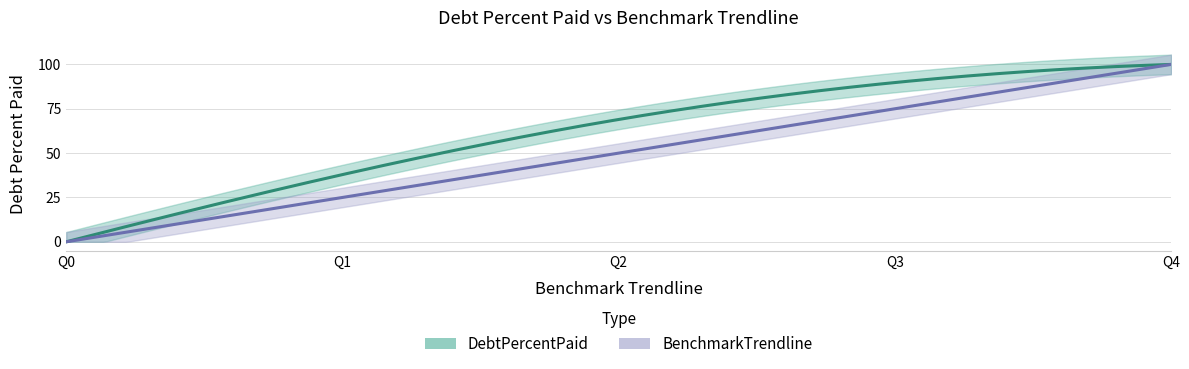

True or false: DebtPercentPaid and BenchmarkTrendline cross at least once.

False